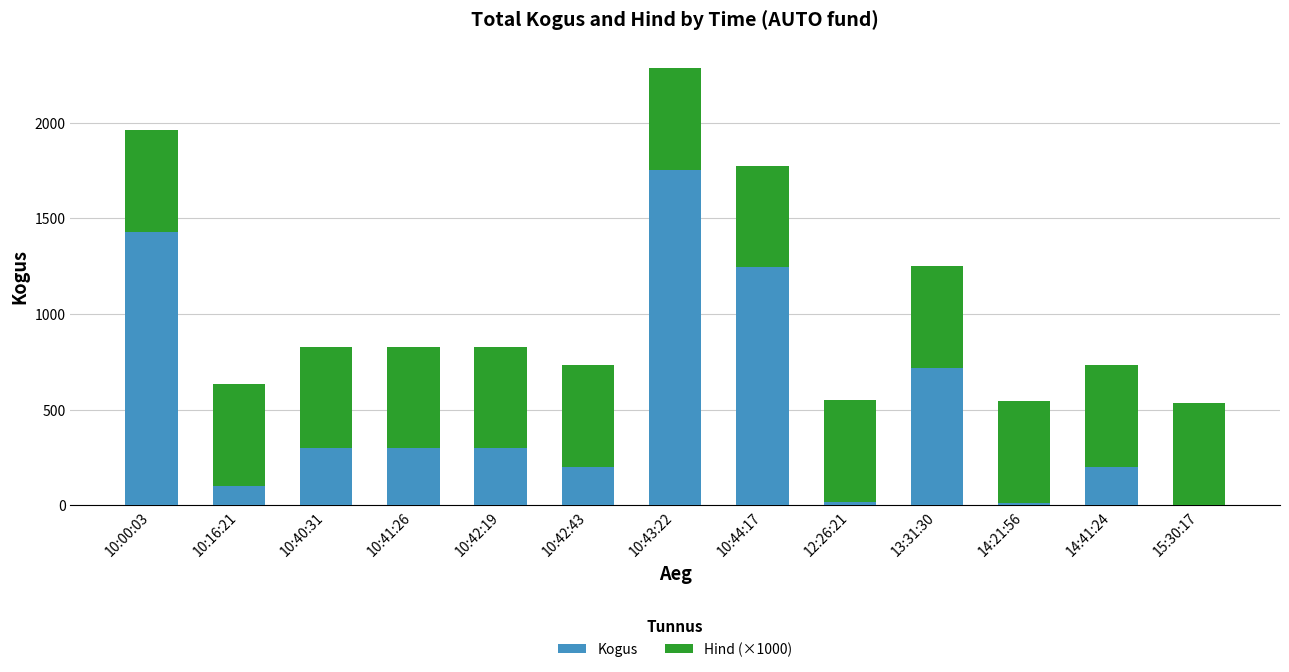

True or false: Kogus has a value of 1431.0 at 10:00:03.

True